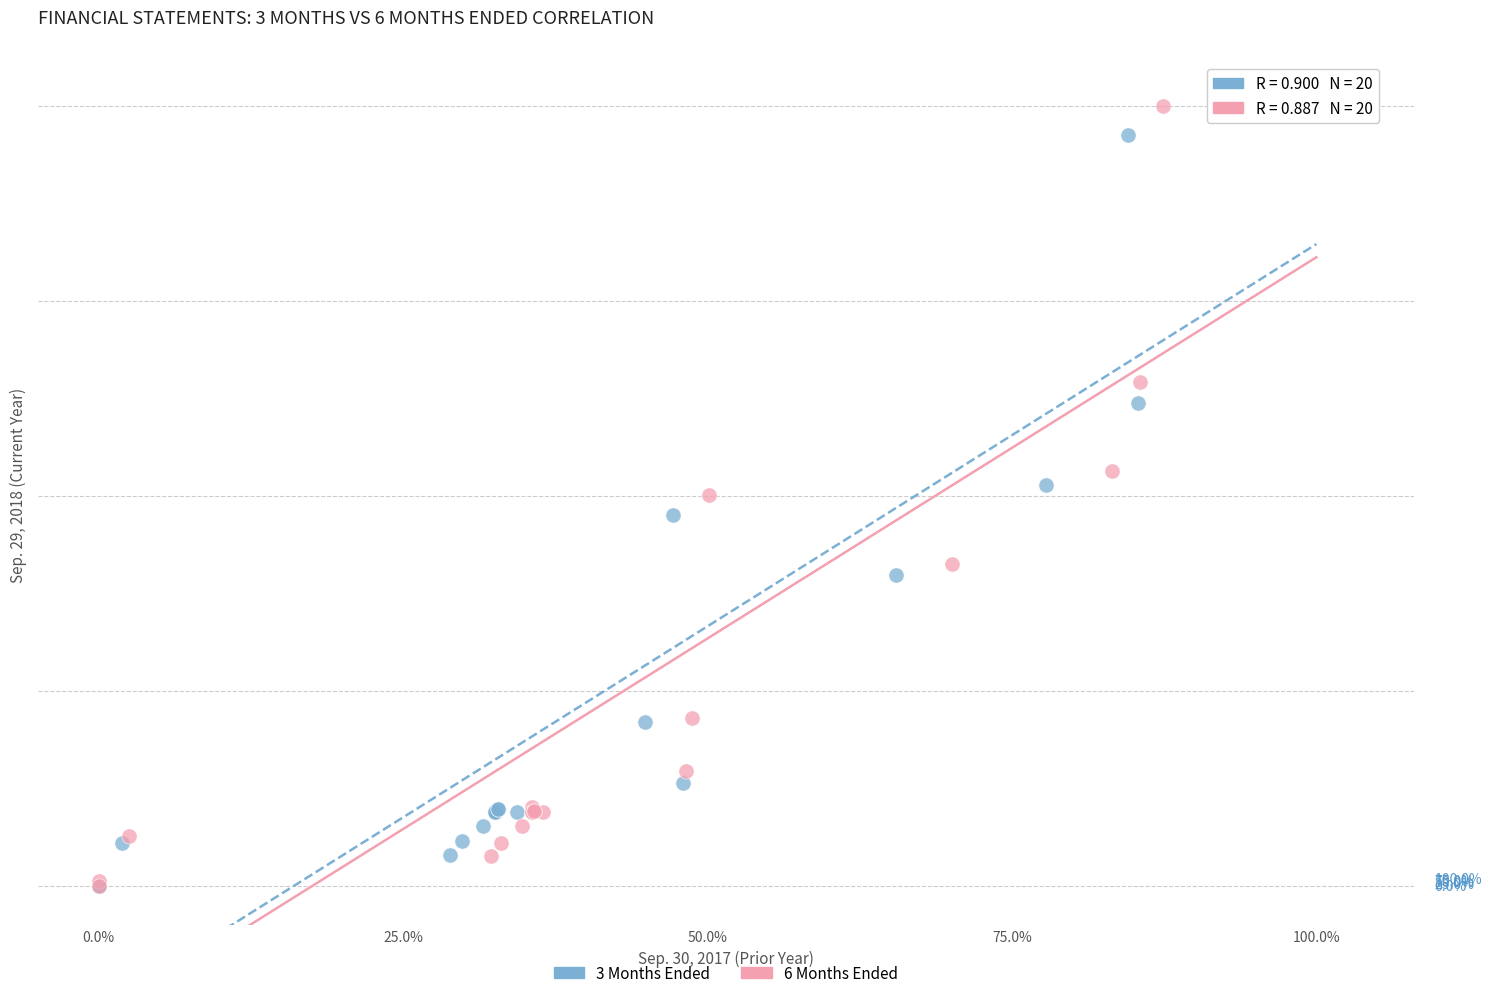

What are all the series names shown in the legend?

3 Months Ended, 6 Months Ended